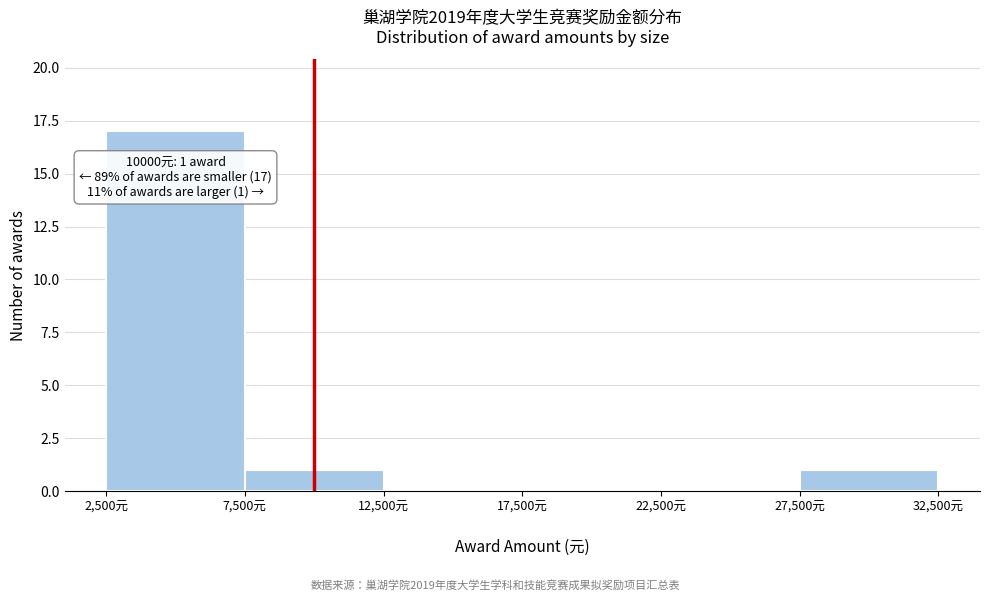

Over which range of the x-axis is the bar tallest?

2500 to 7500